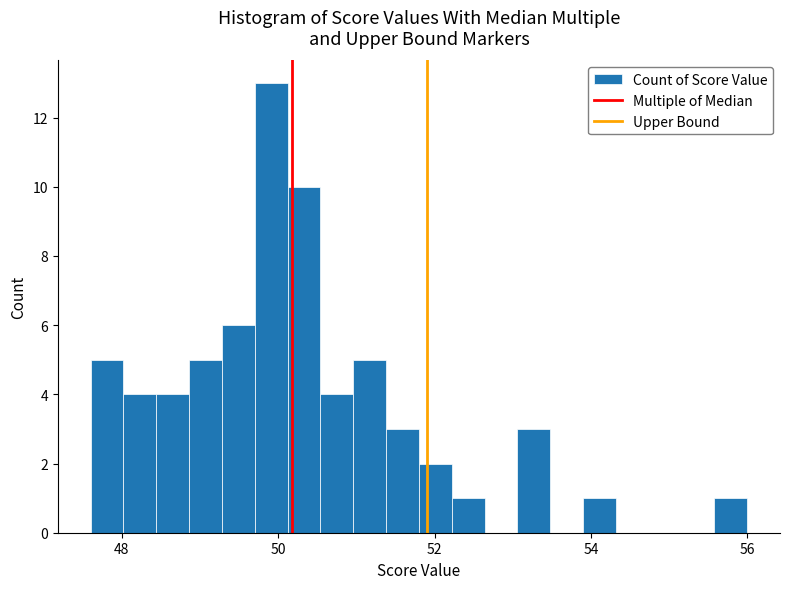

Read against the x-axis, roughly where is the centre of the tallest bar?

50.0